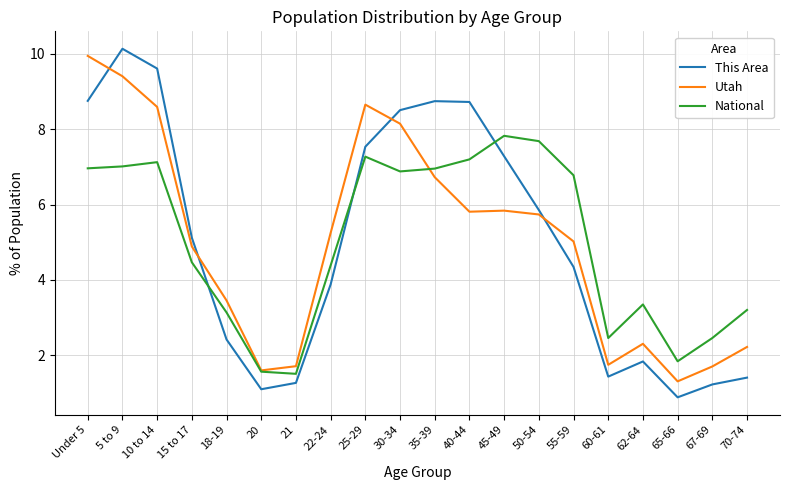

Which category has the highest value in the This Area series?

5 to 9